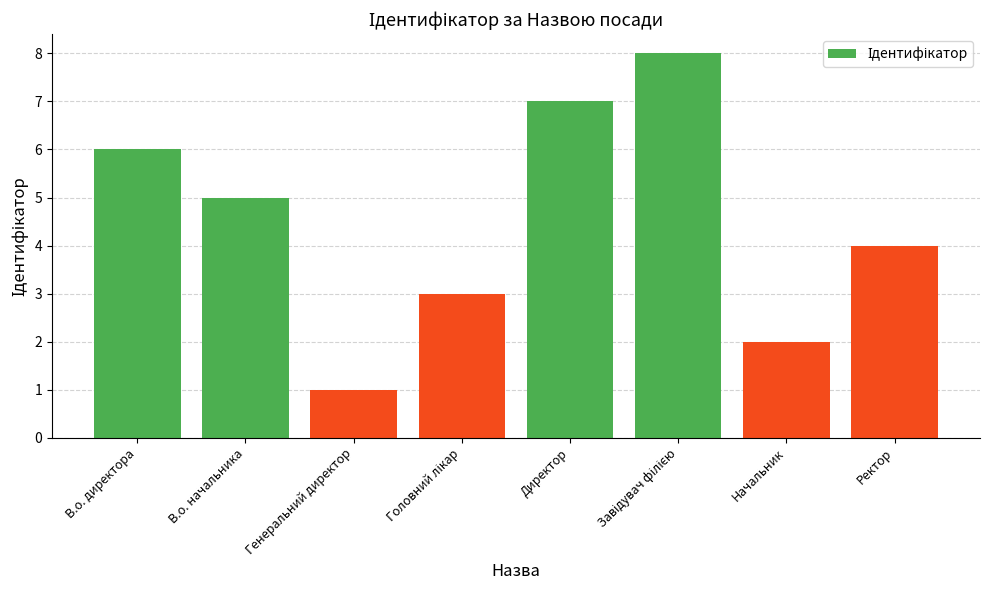

What position from the right is В.о. начальника?

7